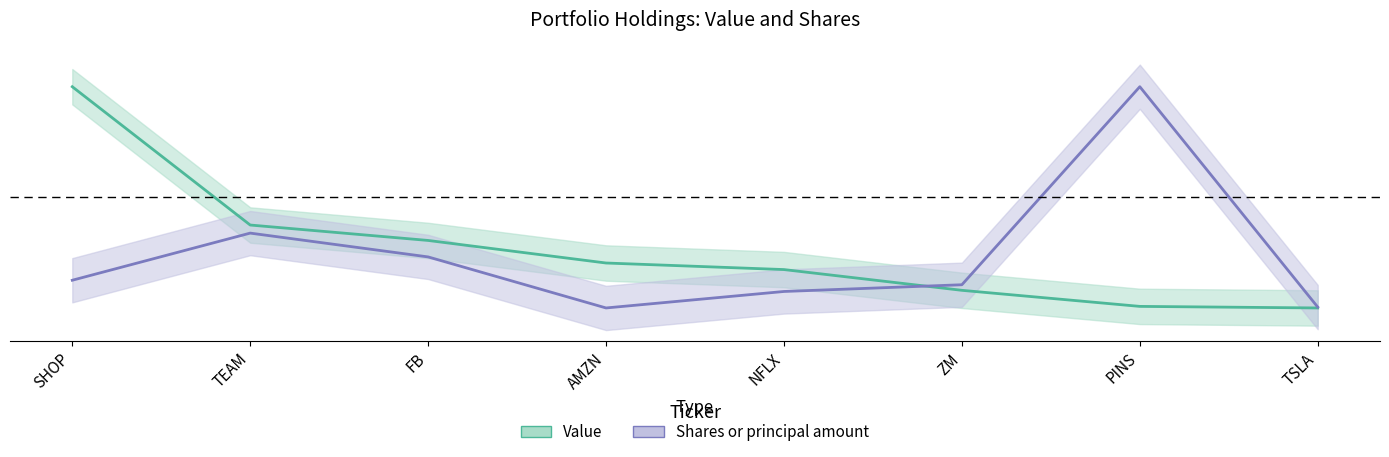

What is the sum of all Shares or principal amount values?

1.9